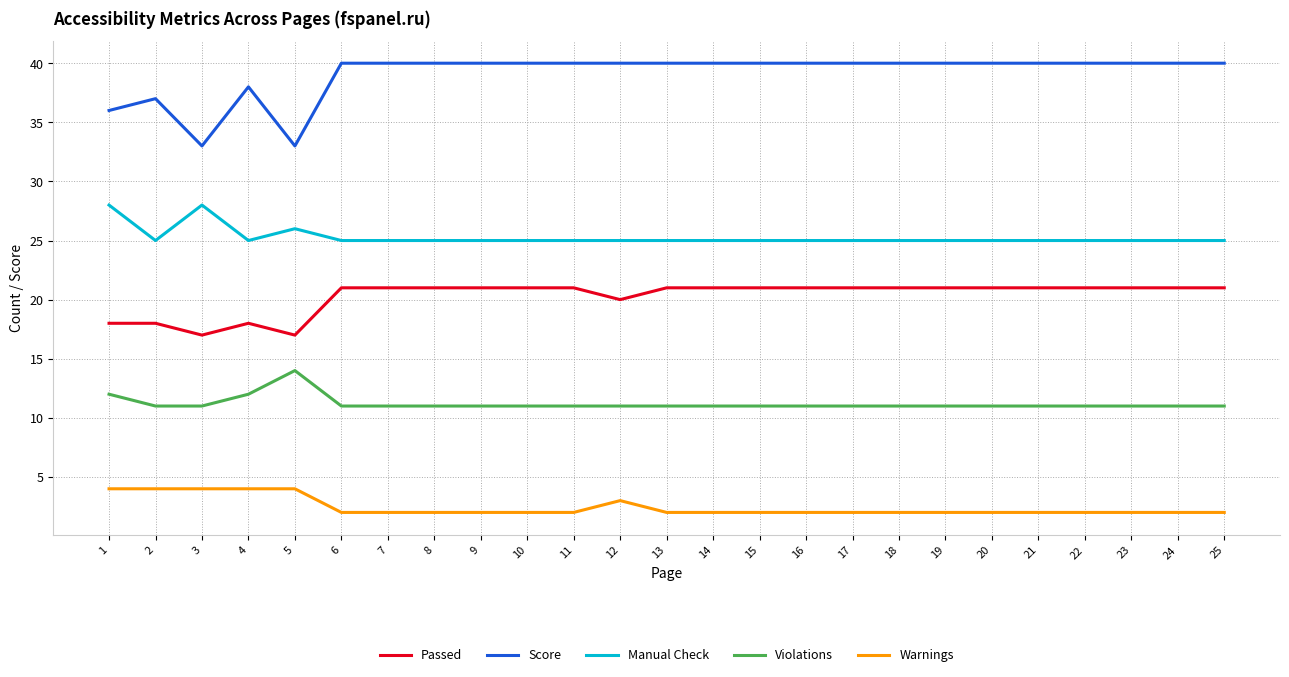

Which series has the largest total across all categories?

Score